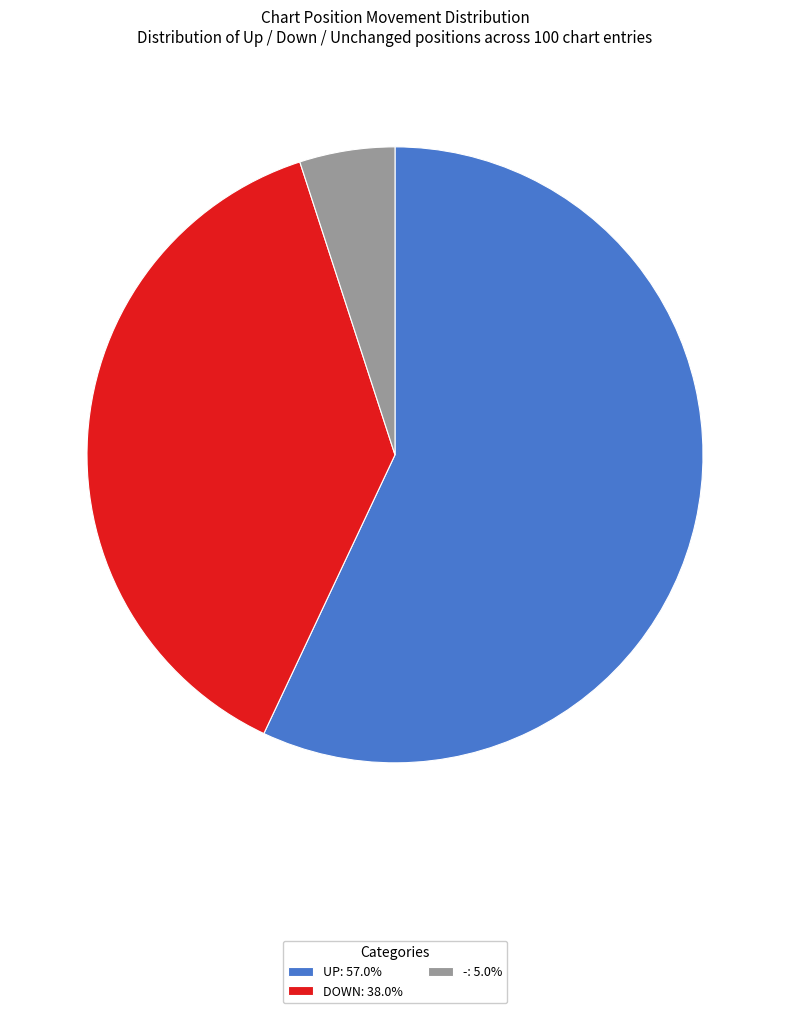

Does any single category account for the majority?

Yes